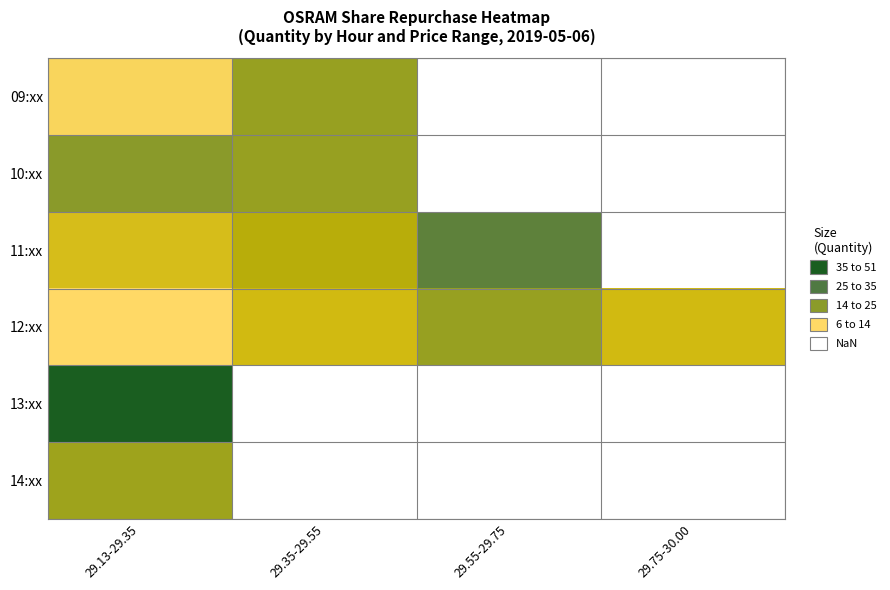

At which category is the sum across all series the highest?

29.13-29.35